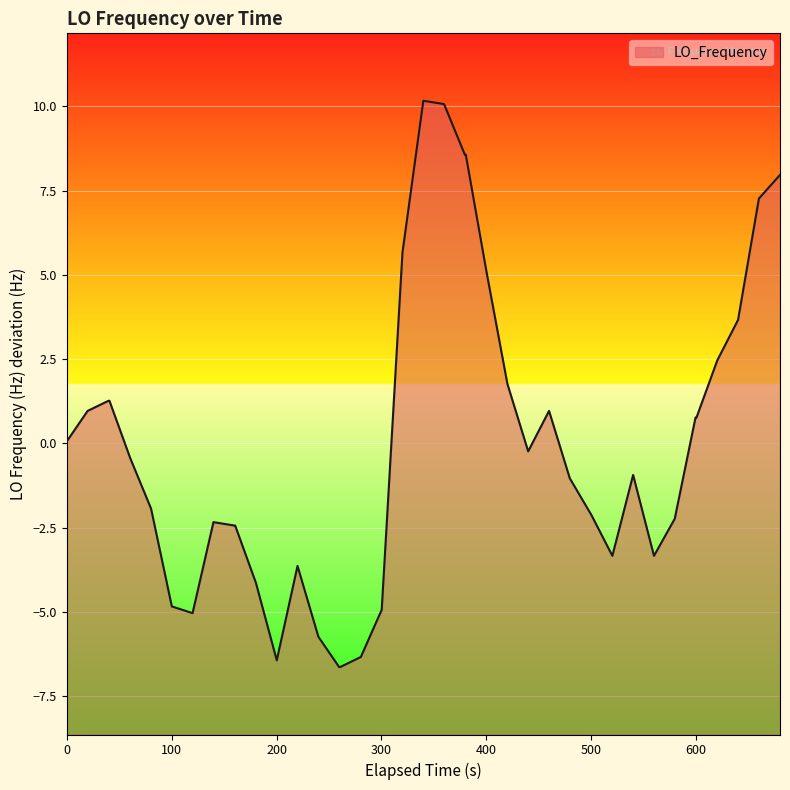

What is the greatest value displayed?

10.2